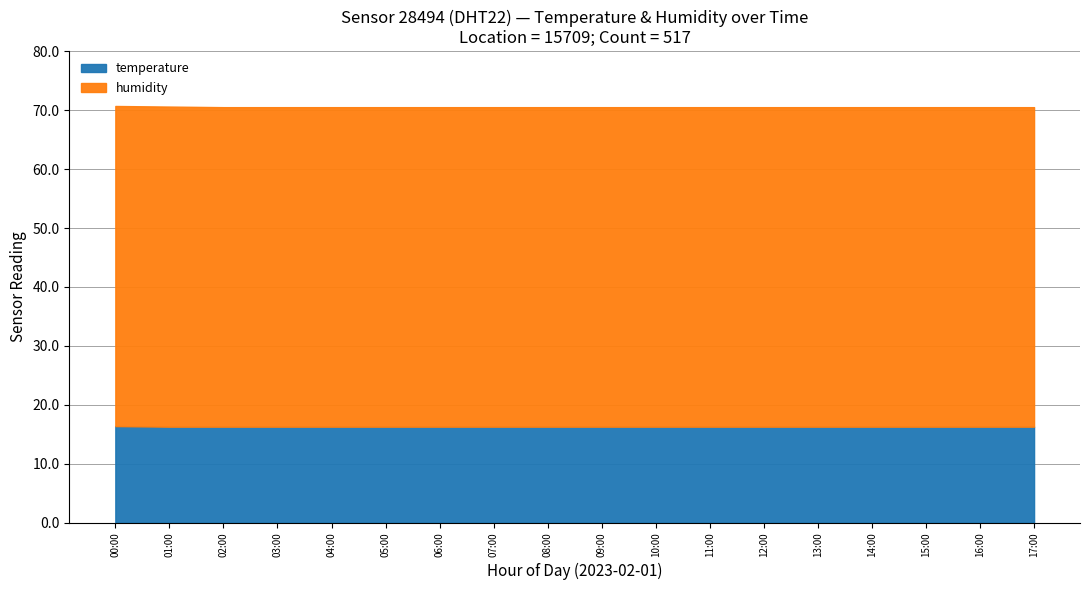

True or false: humidity and temperature cross at least once.

False